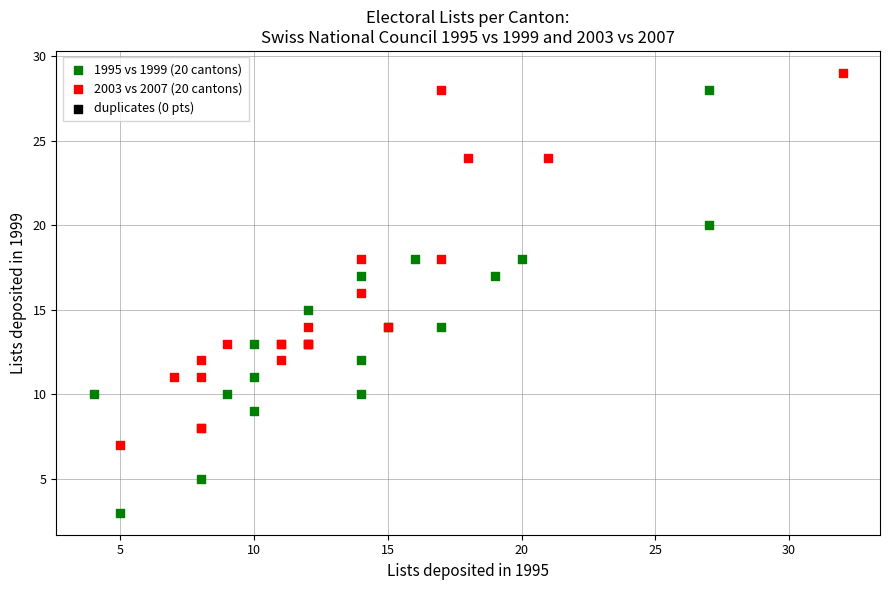

Which series contains the highest Y value?

2003 vs 2007 (20 cantons)